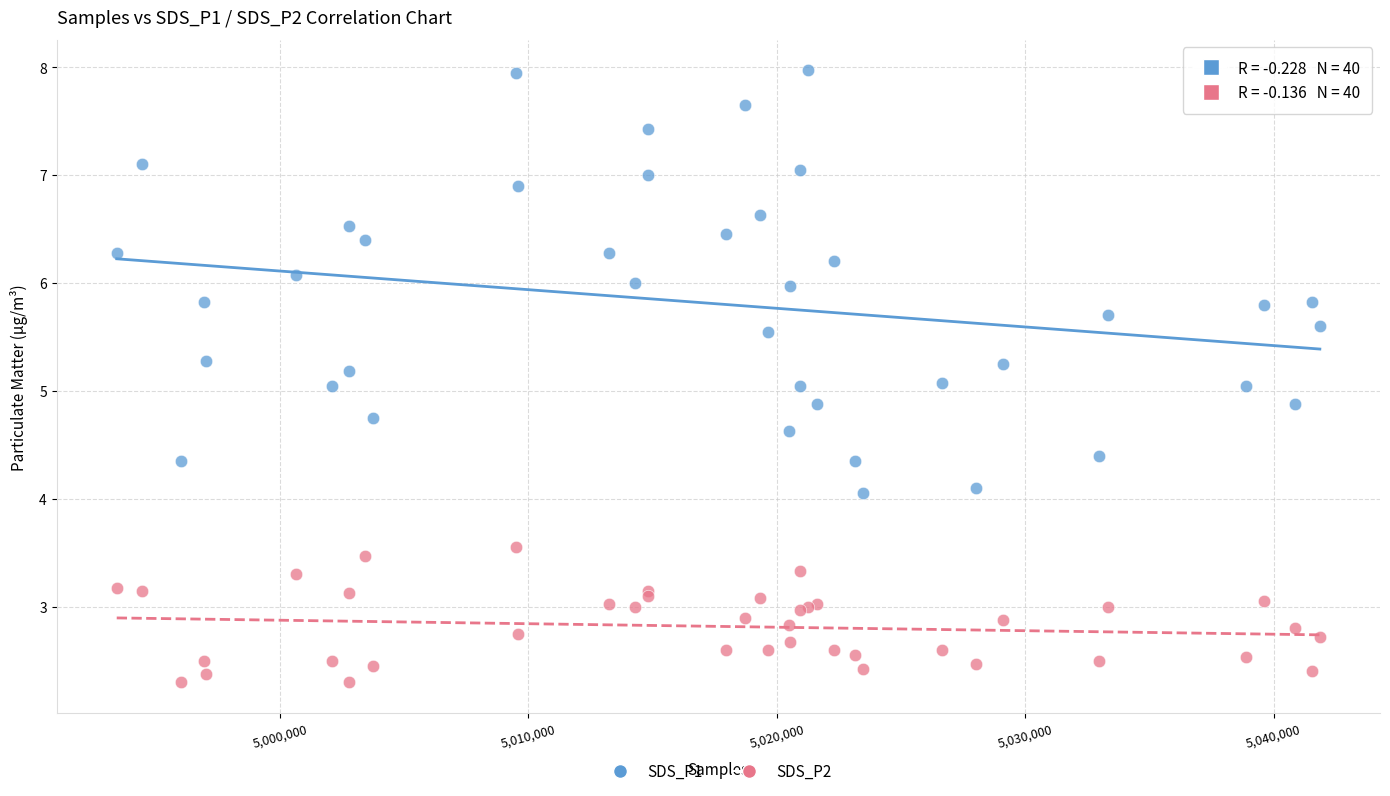

Which series reaches the minimum Y coordinate?

SDS_P2